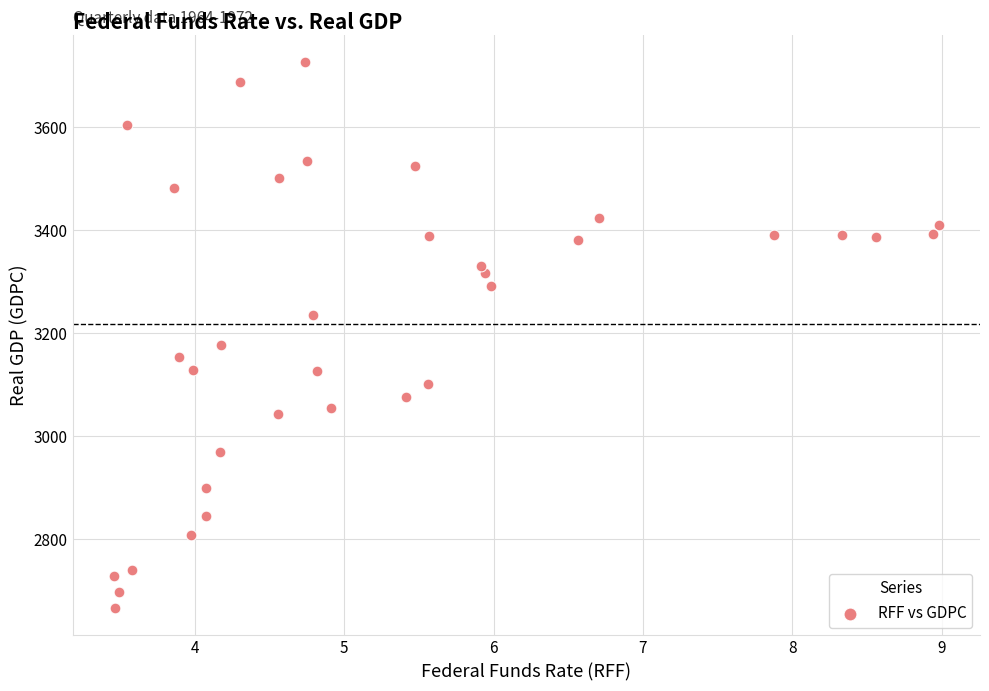

What is the range of X values (max minus min)?

5.5